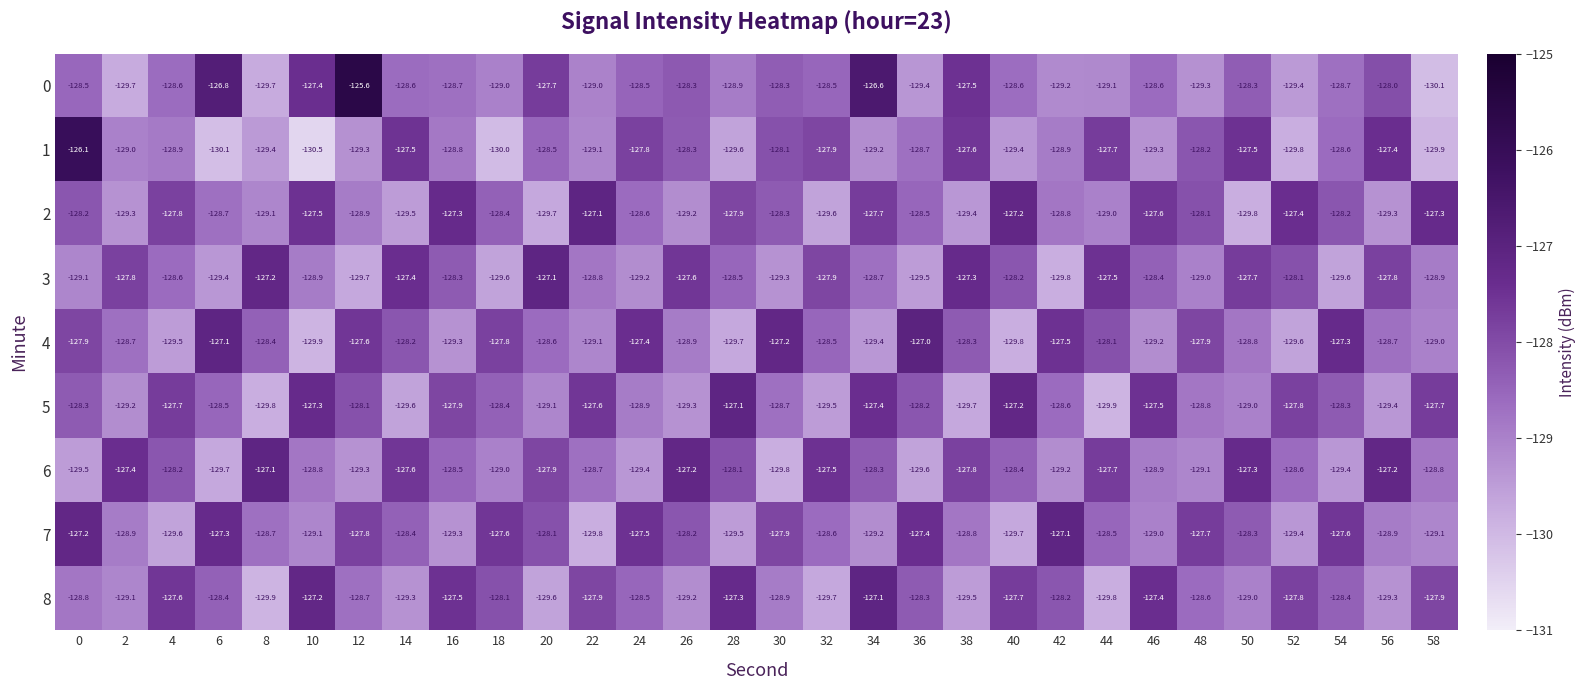

What is the difference between the highest and lowest values at 56?

2.2